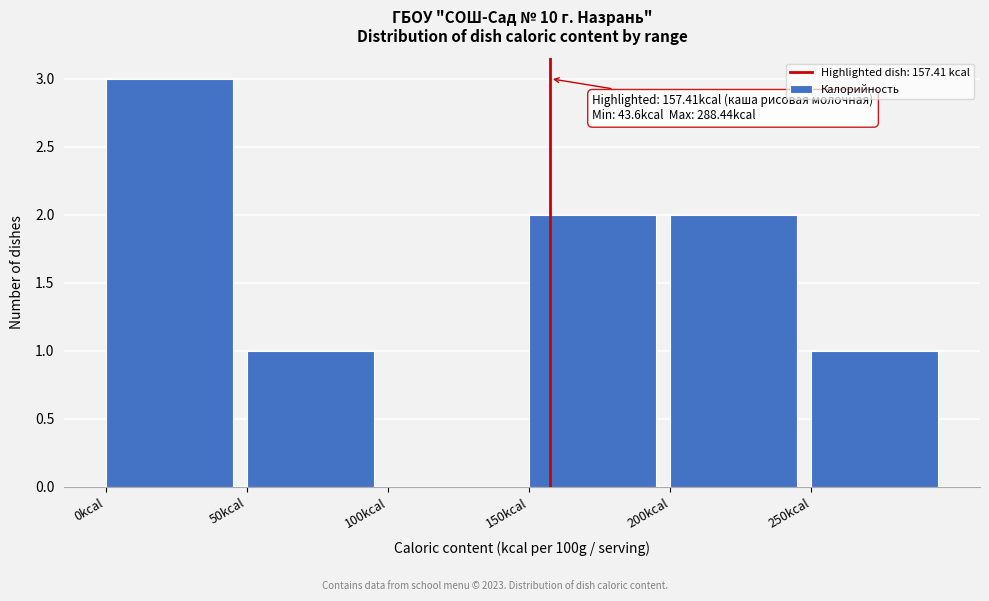

Which range on the x-axis has the tallest bar?

0 to 50